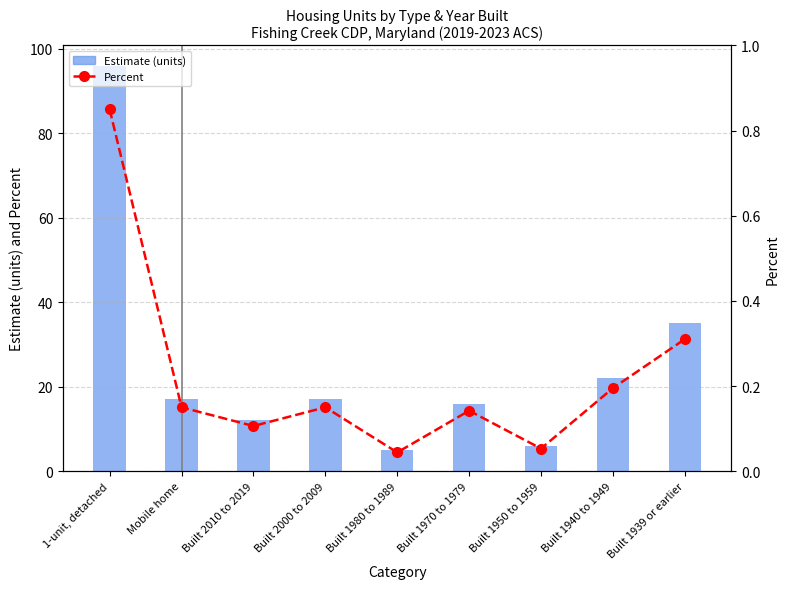

What is the average value of the Percent series?

0.2